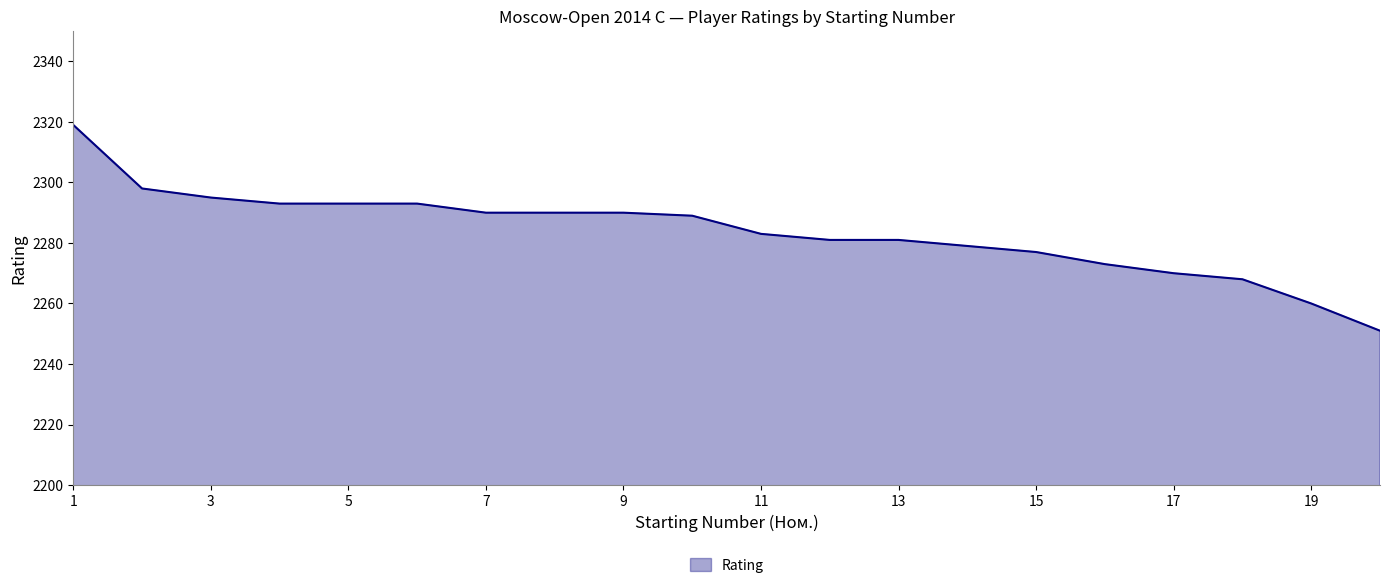

What is the maximum value shown in the chart?

2319